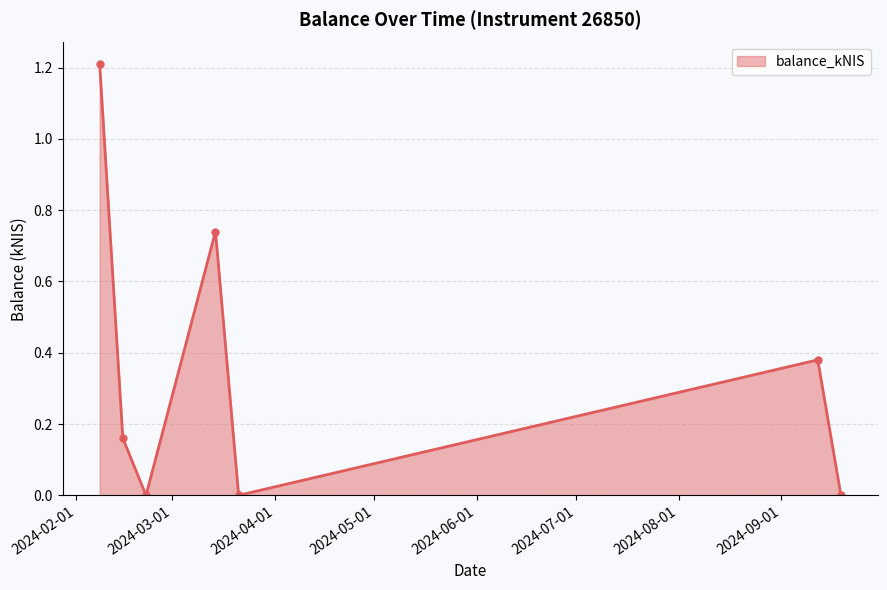

What is the maximum value shown in the chart?

1.2